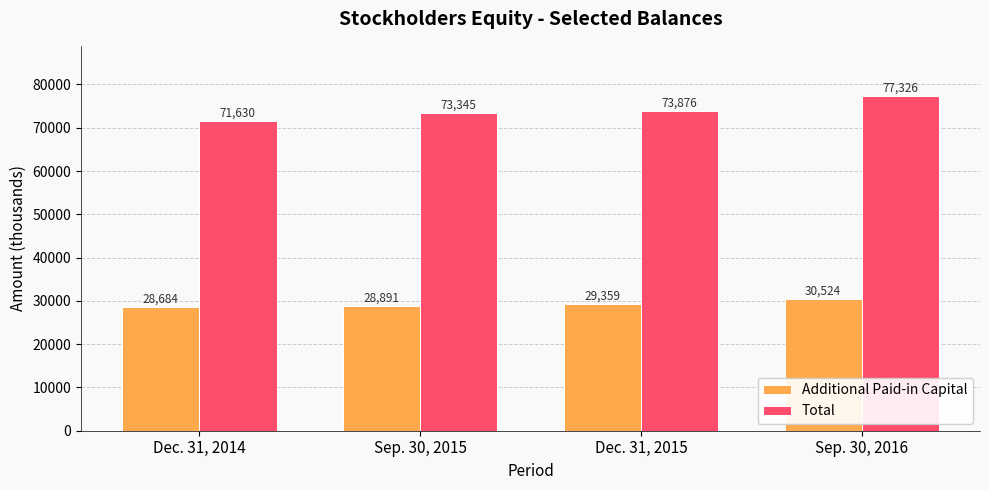

Rank the series by their average value, from lowest to highest.

Additional Paid-in Capital, Total